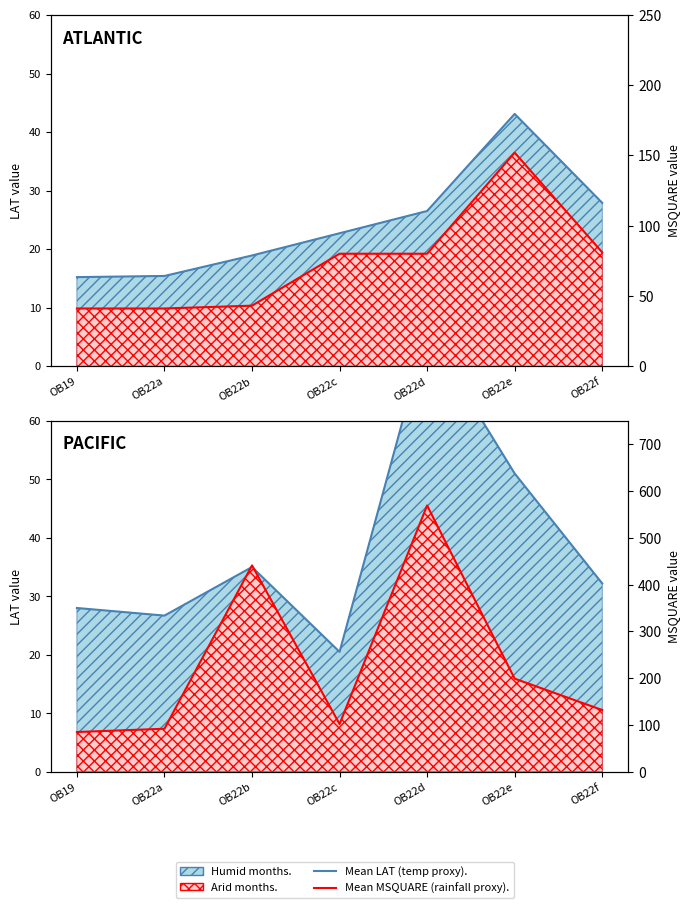

What is the average value of the Mean MSQUARE (rainfall proxy) series?

231.4